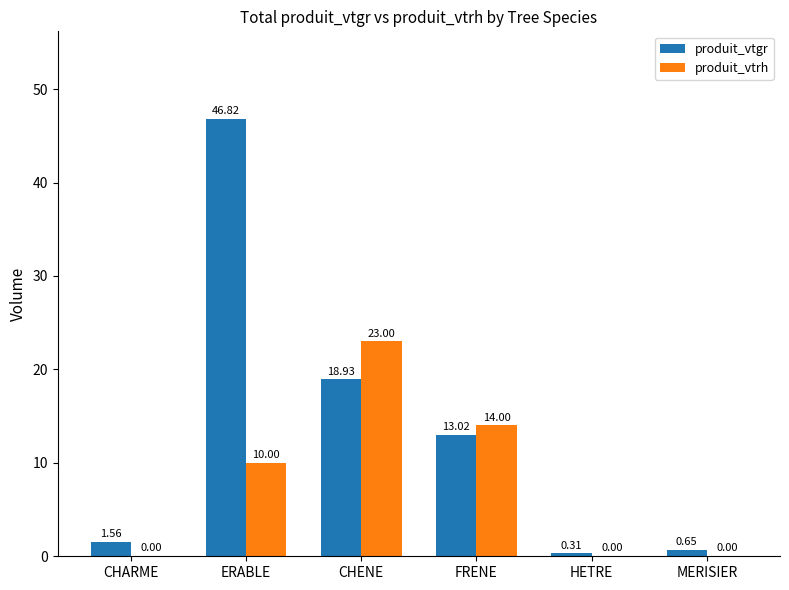

What is the sum of all produit_vtgr values?

81.3